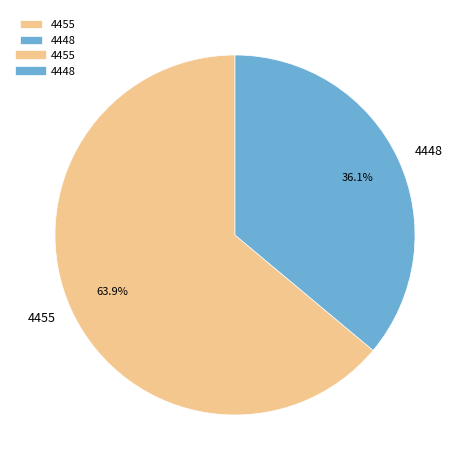

Does any single category account for the majority?

Yes